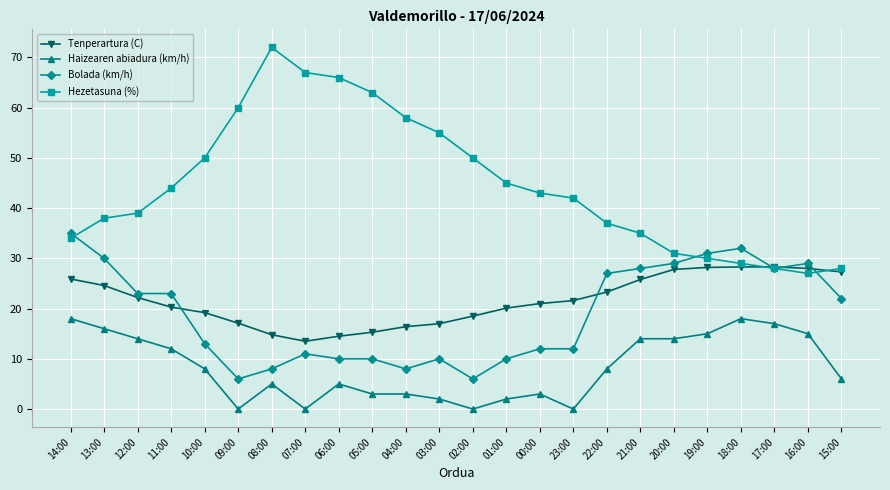

Rank the series at 04:00 from lowest to highest value.

Haizearen abiadura (km/h), Bolada (km/h), Tenperartura (C), Hezetasuna (%)